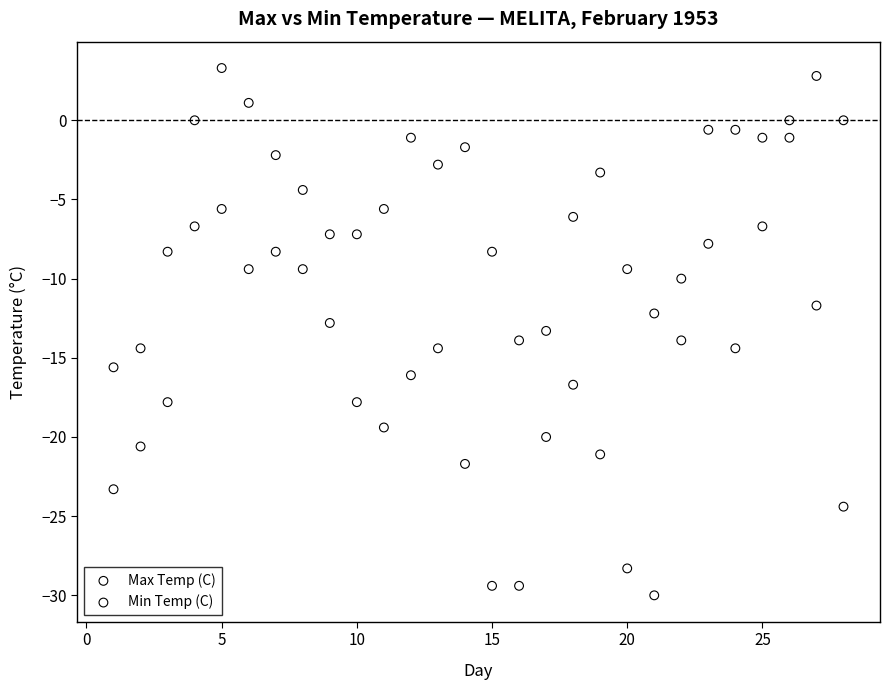

What is the X range (max minus min) for the scatter plot?

27.0